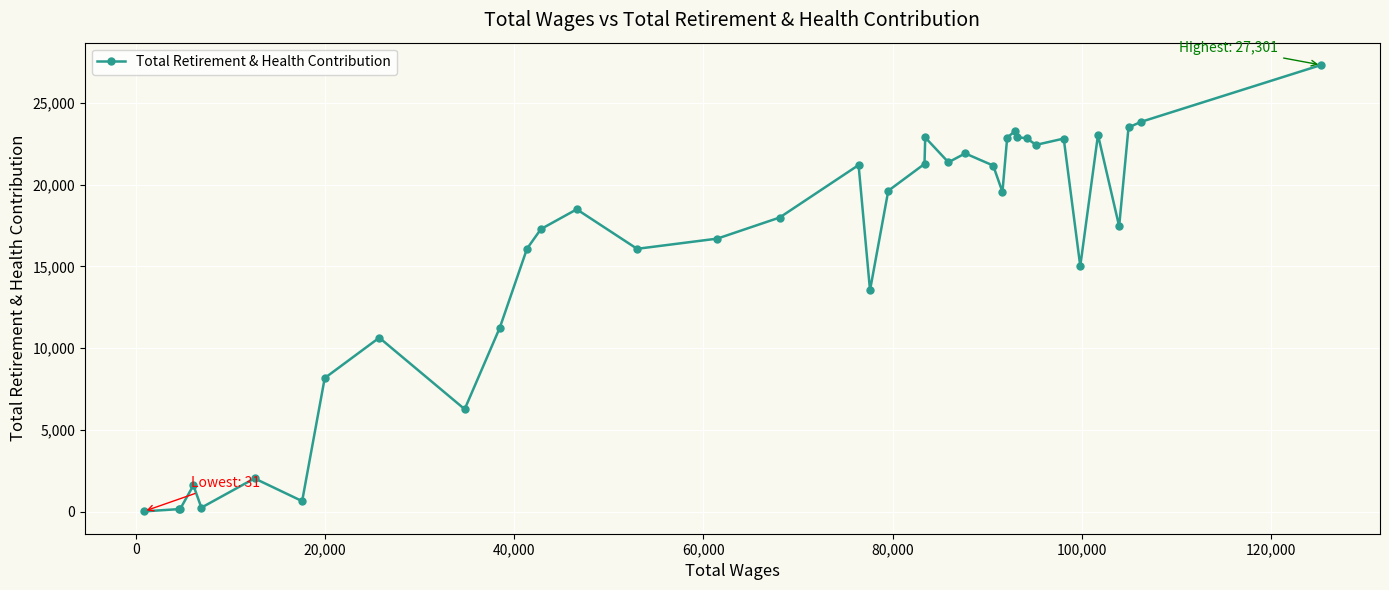

What is the average value?

15619